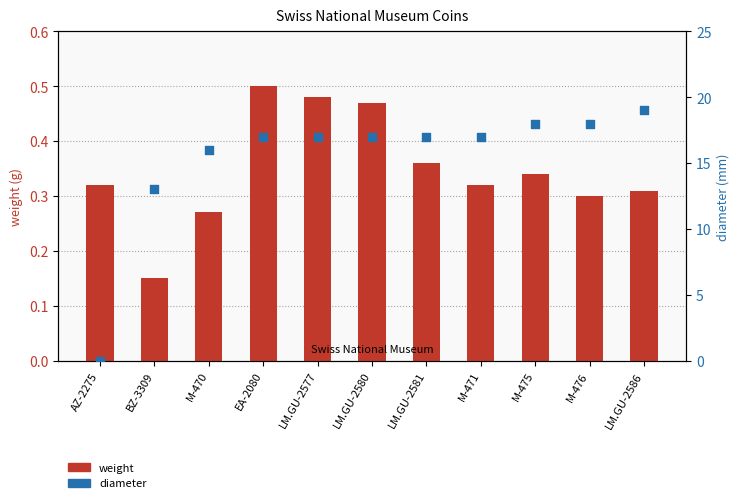

What are all the series names shown in the legend?

weight, diameter